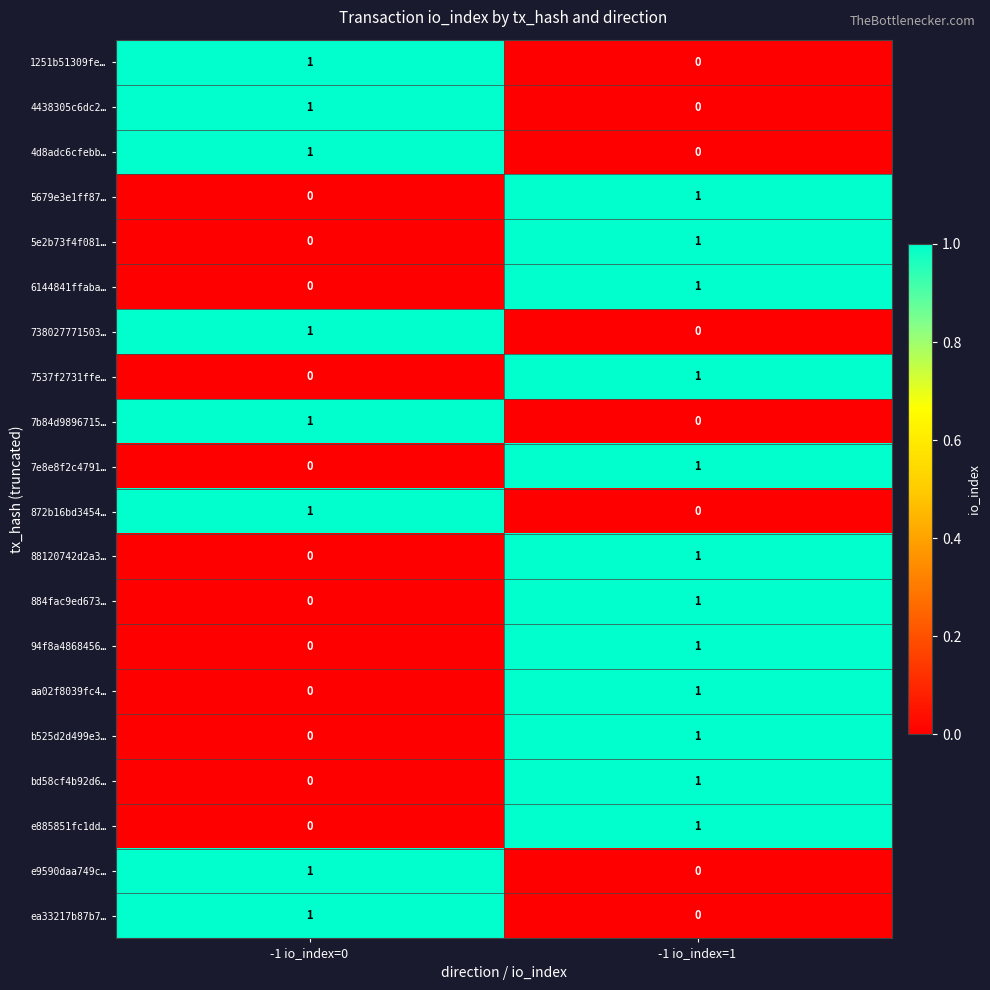

At which category is the sum across all series the highest?

-1 io_index=1